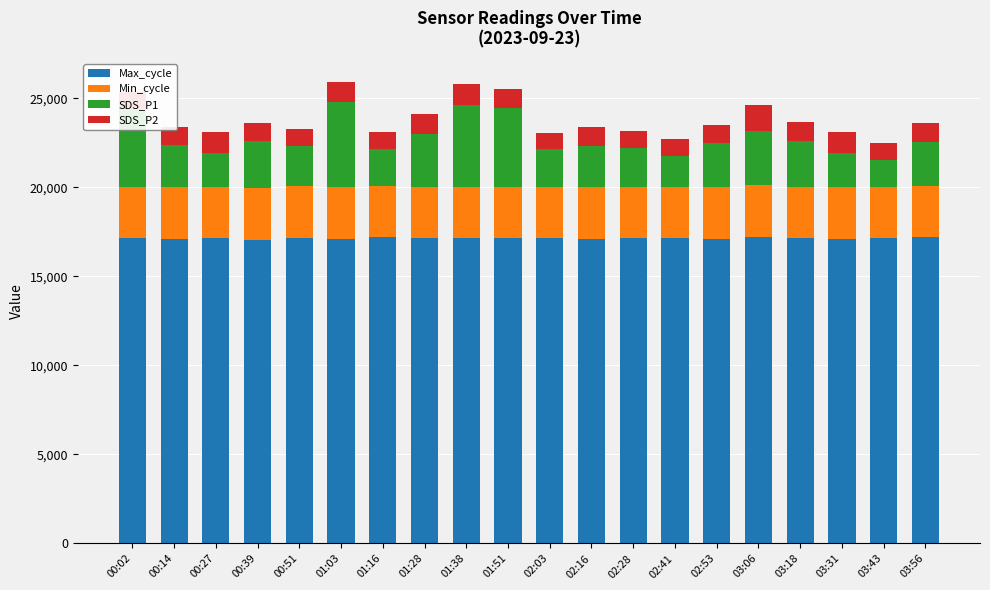

What is the difference between the maximum and minimum values in the Max_cycle series?

179